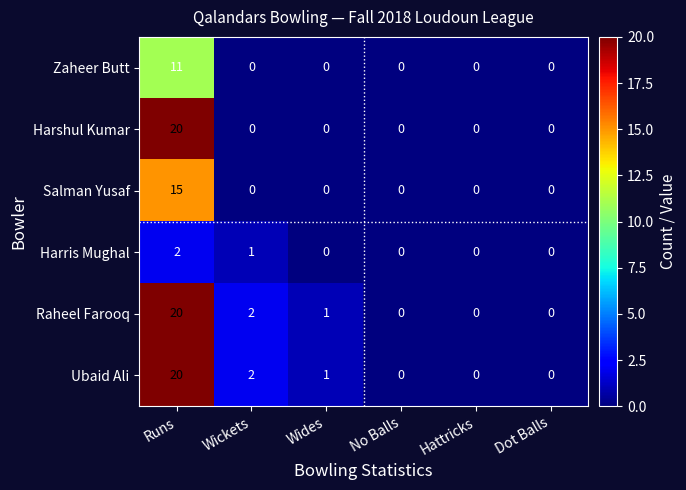

What is the difference between the maximum and minimum values in the Harshul Kumar series?

20